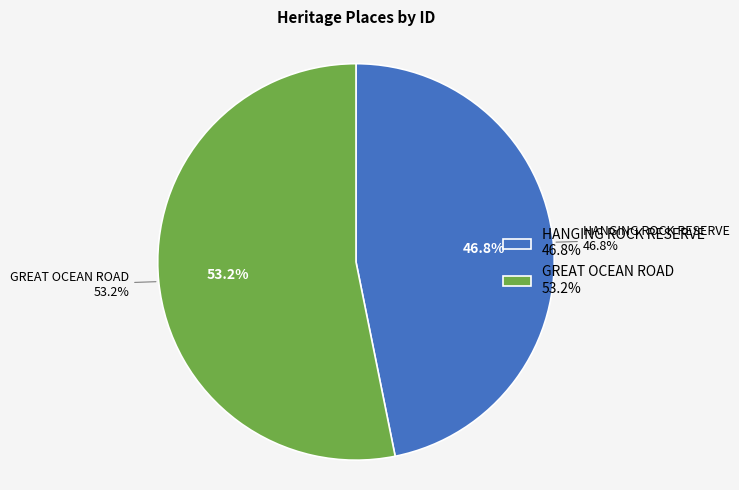

To the nearest percent, what is the difference between the HANGING ROCK RESERVE and GREAT OCEAN ROAD slice percentages?

6%